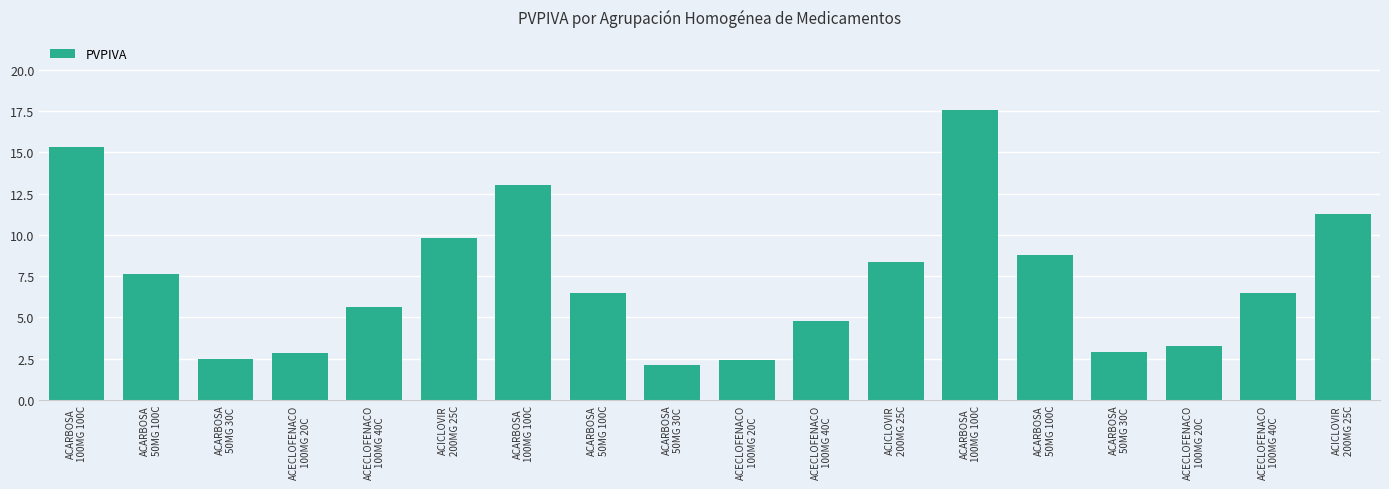

Does the chart contain stacked bars?

No